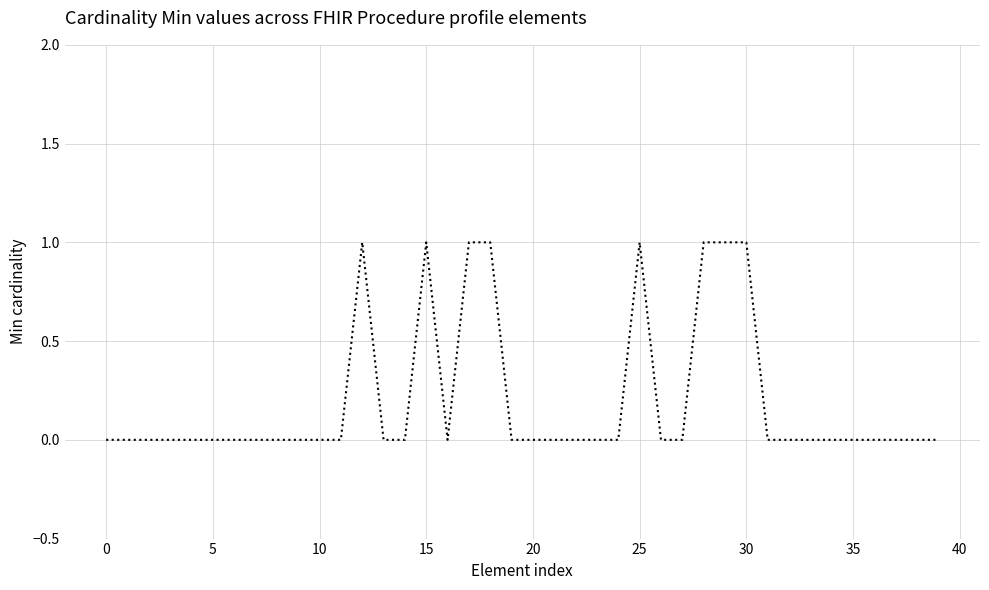

Does the chart have visible grid lines?

Yes